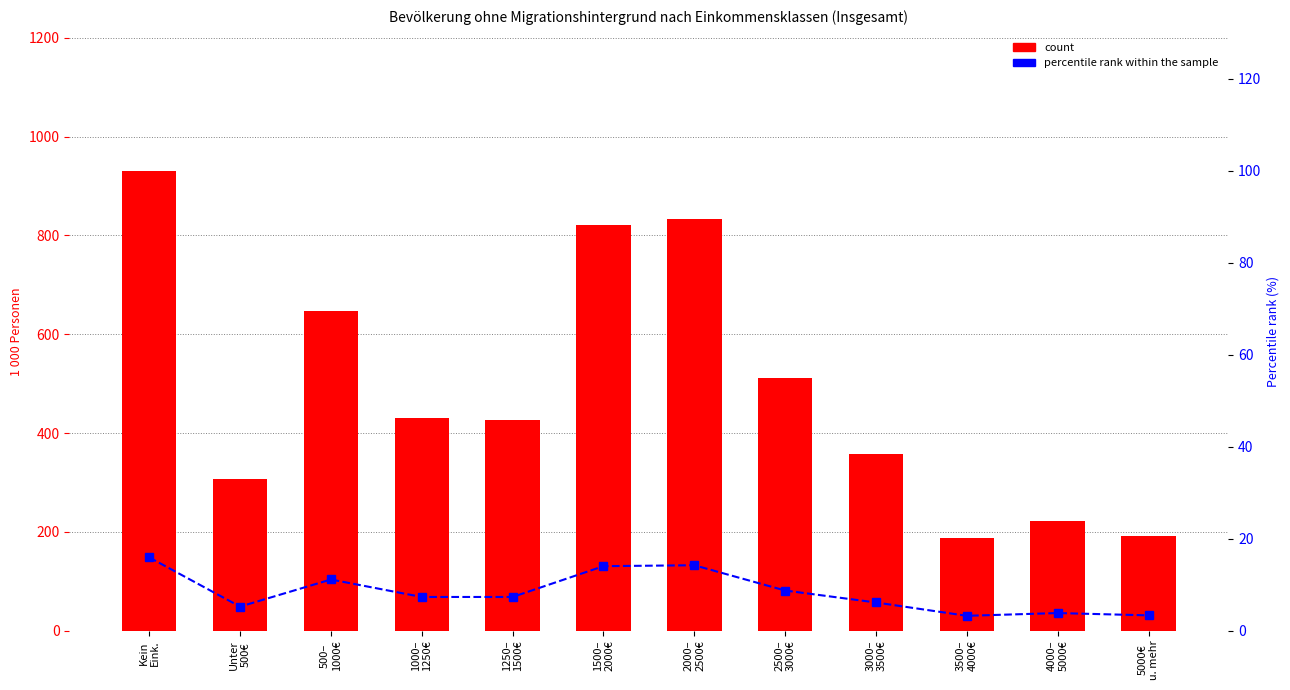

What value does the count series have at 1250–
1500€?

426.0